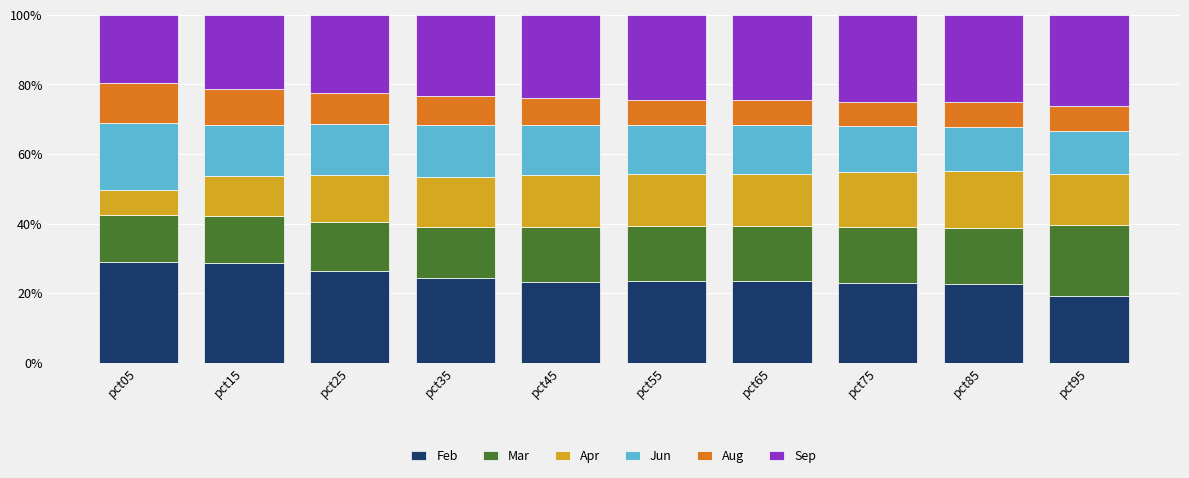

What is the lowest value of the Feb series?

19.2